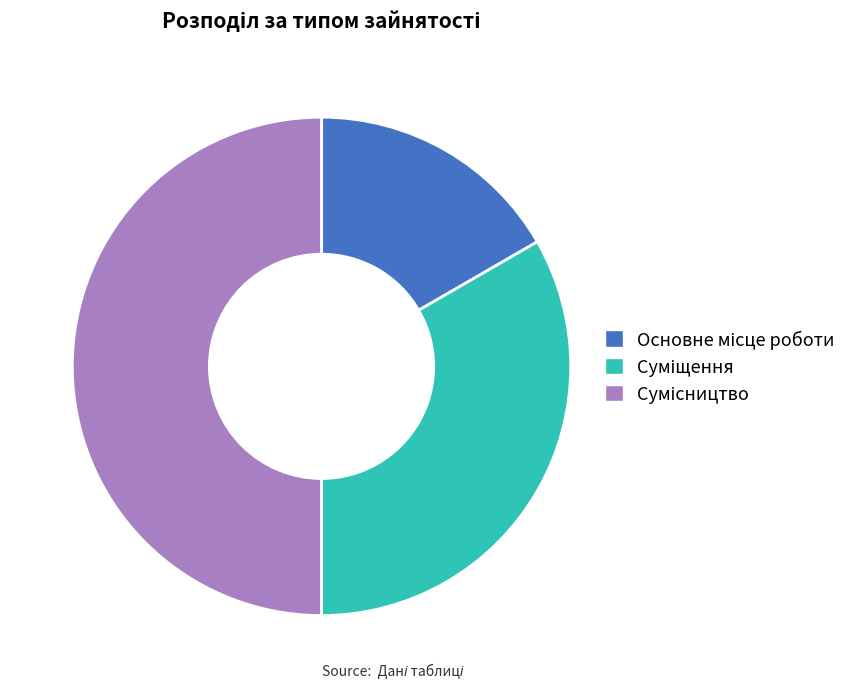

Does Основне місце роботи represent more than half of the total?

No